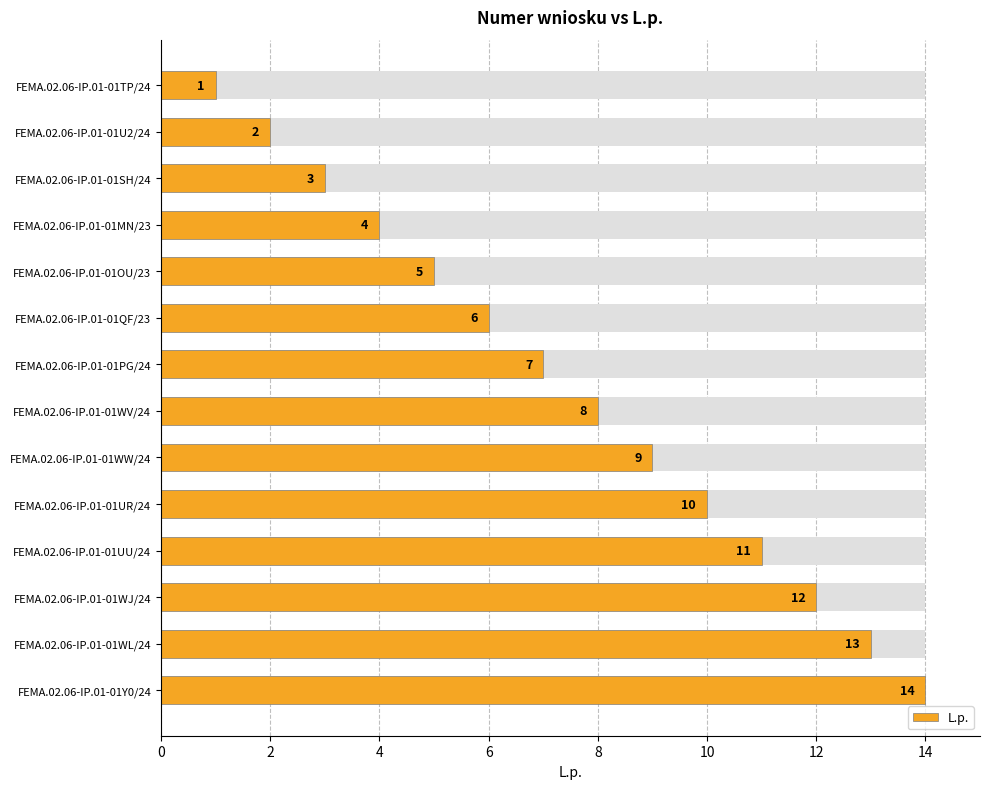

Between FEMA.02.06-IP.01-01MN/23 and FEMA.02.06-IP.01-01PG/24, which is larger?

FEMA.02.06-IP.01-01PG/24